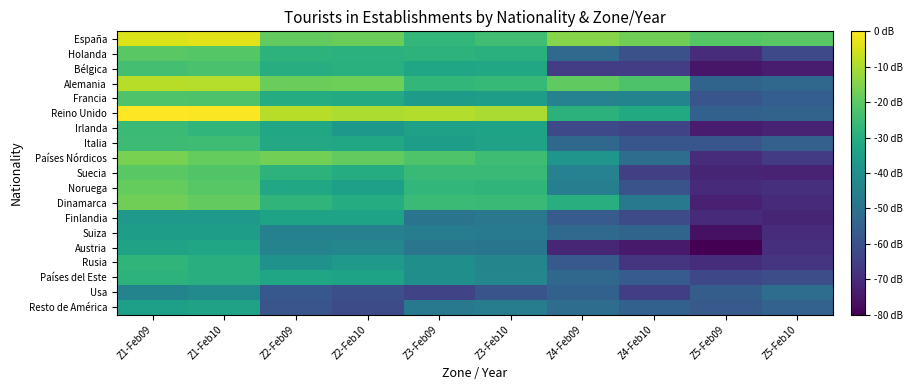

Which has a higher value, Z3-Feb10 or Z3-Feb09?

Z3-Feb10